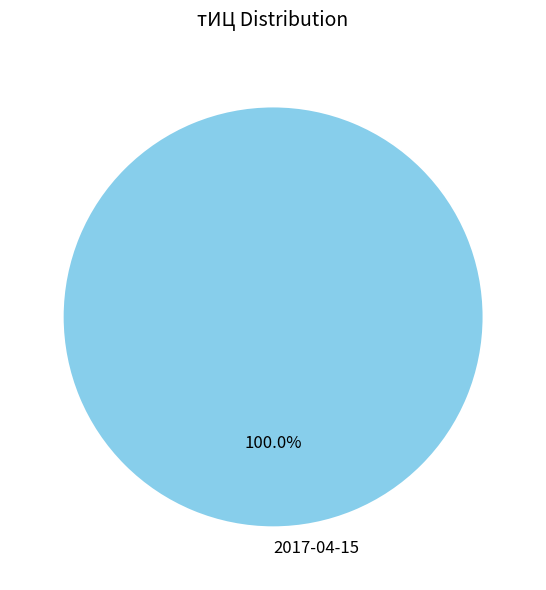

Rank the categories by value from lowest to highest.

2017-04-15